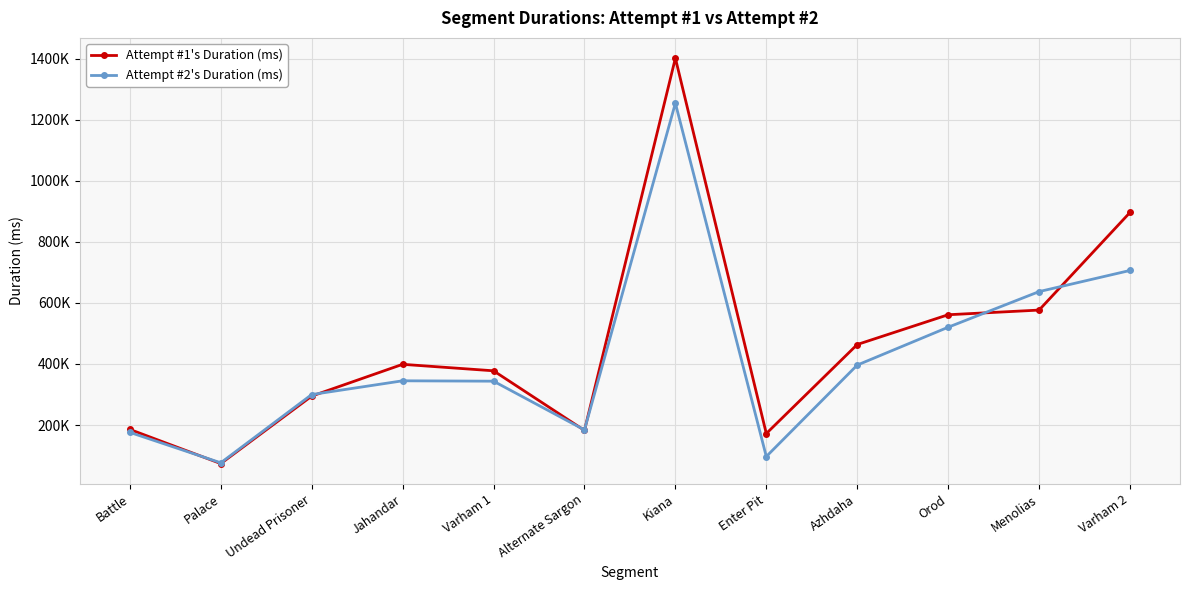

What is the total value across all series at Kiana?

2655046